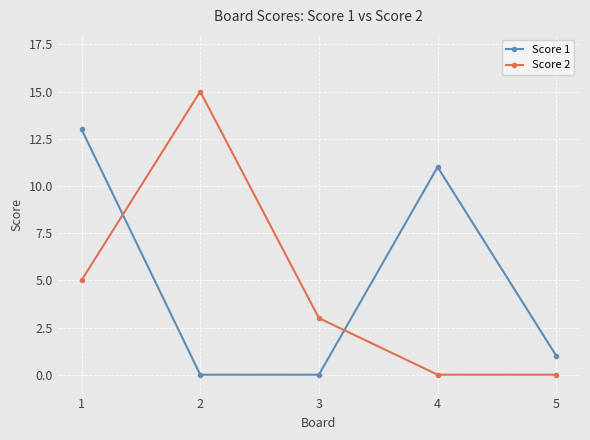

The value of Score 1 at 1 is 19. True or false?

False